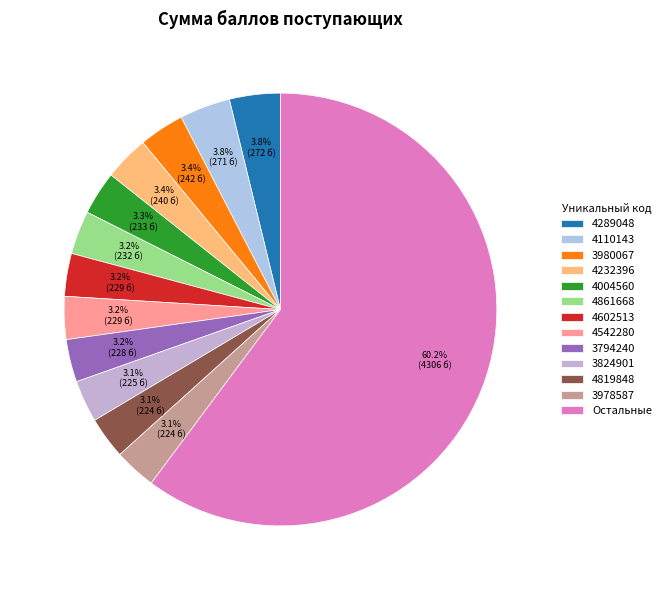

How many slices are in this pie chart?

13